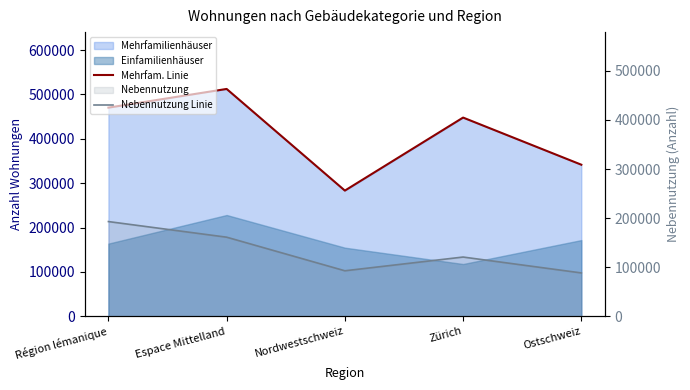

Which series has the widest spread of values?

Mehrfam. Linie